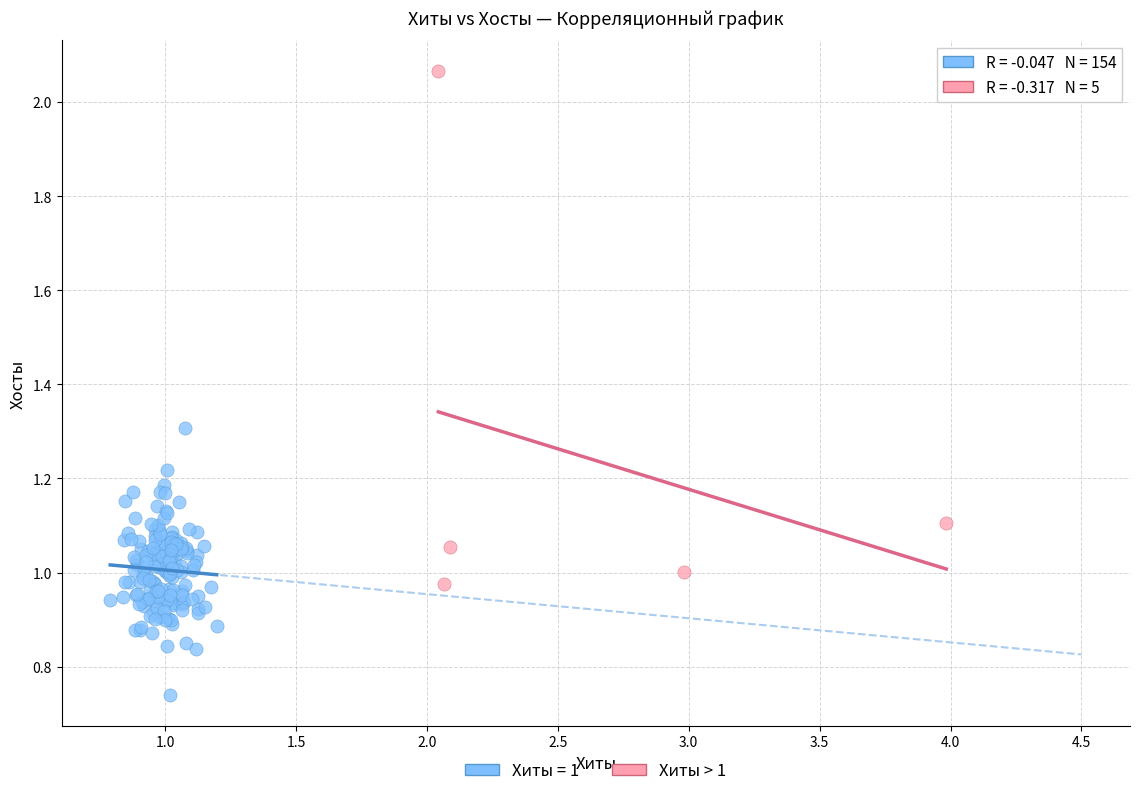

Which series has the widest spread of Y values?

Хиты > 1